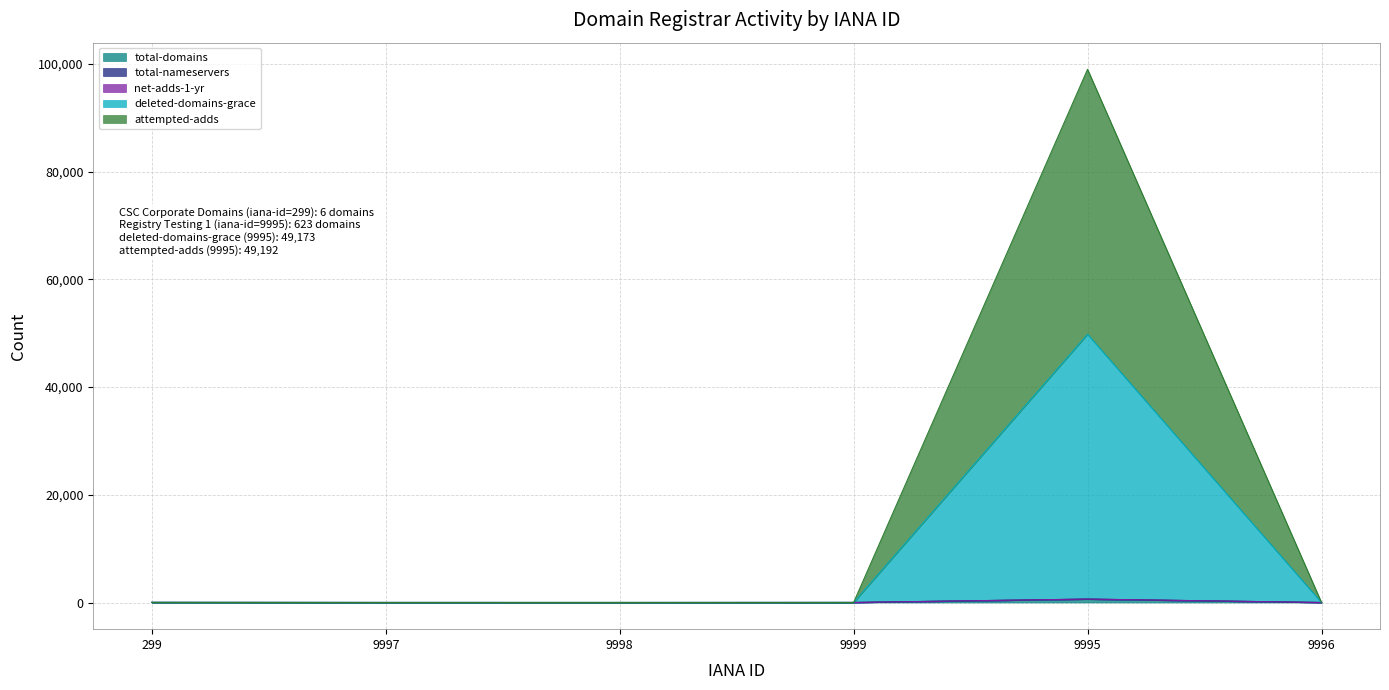

At which label does attempted-adds first exceed 7?

299